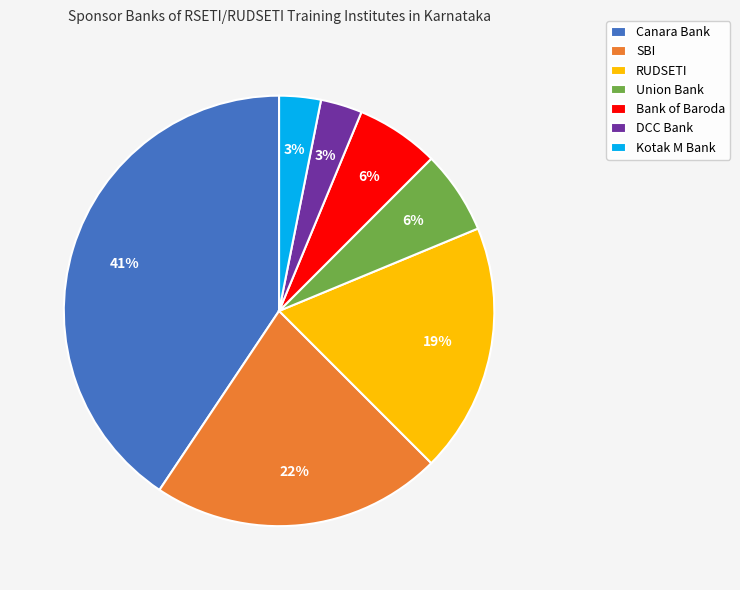

Combined, do DCC Bank and Union Bank account for over 50%?

No